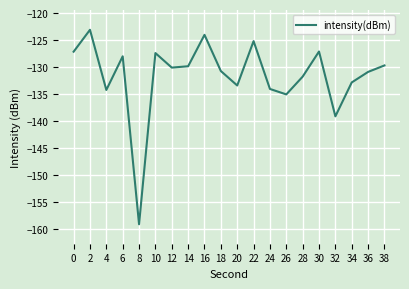

The chart shows a value of -163.1 at 22. True or false?

False